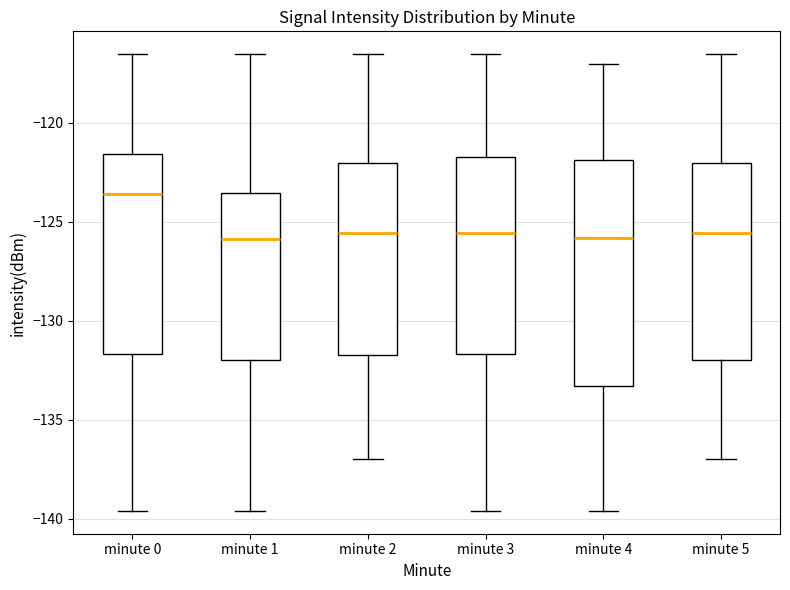

Where does the median line of the box for minute 3 sit on the y-axis? The values are not printed on the chart, so give them approximately, as read against the axis.

-125.5